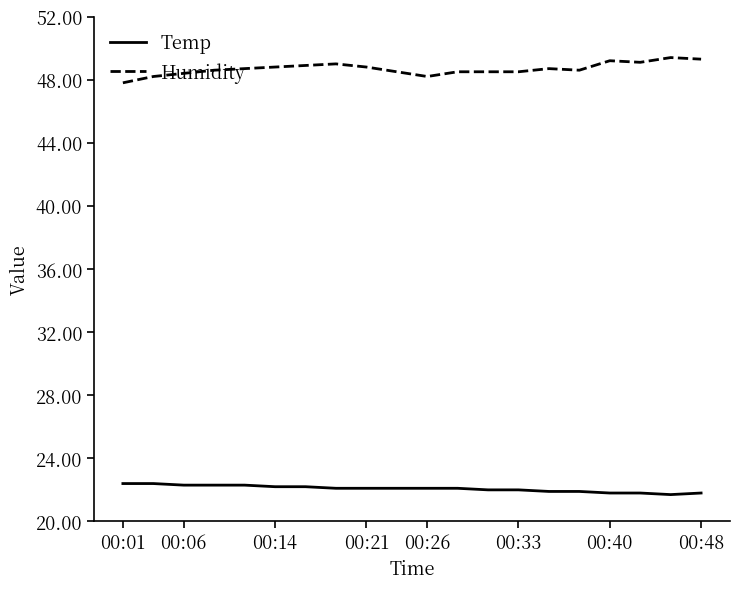

True or false: Humidity and Temp intersect in this chart.

False